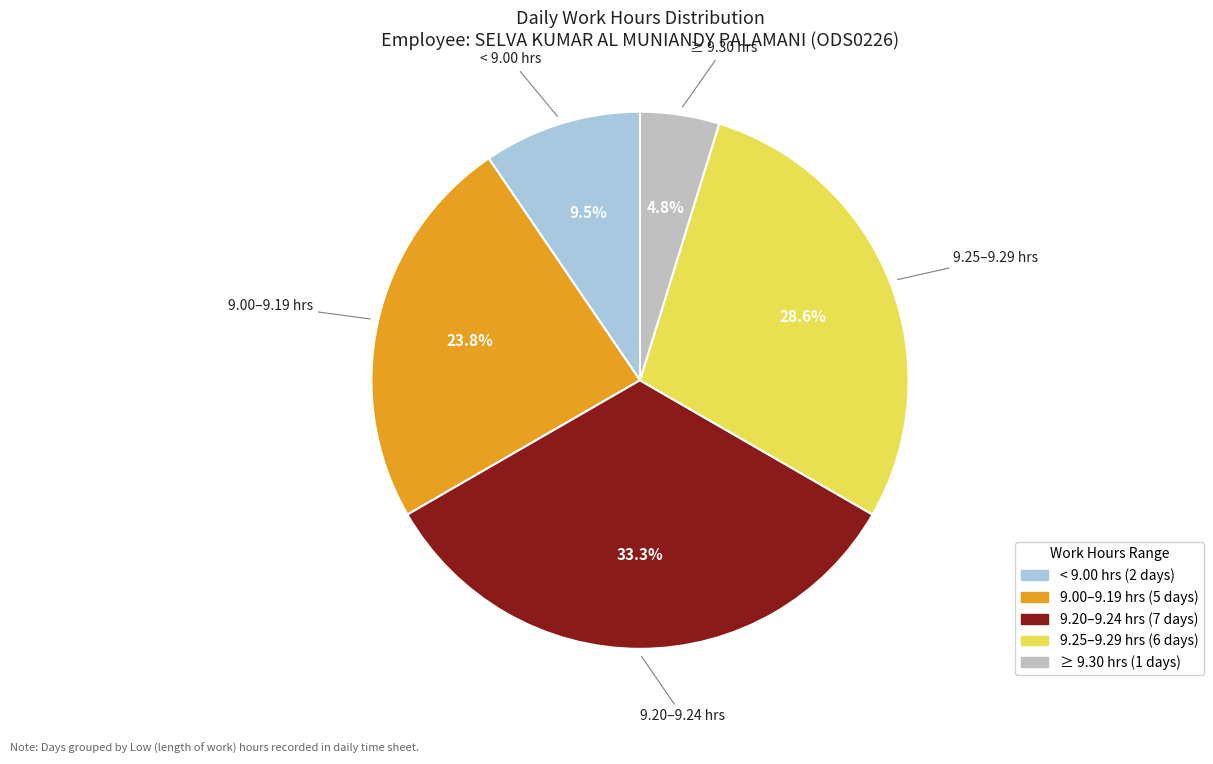

Is there a majority slice in this chart?

No